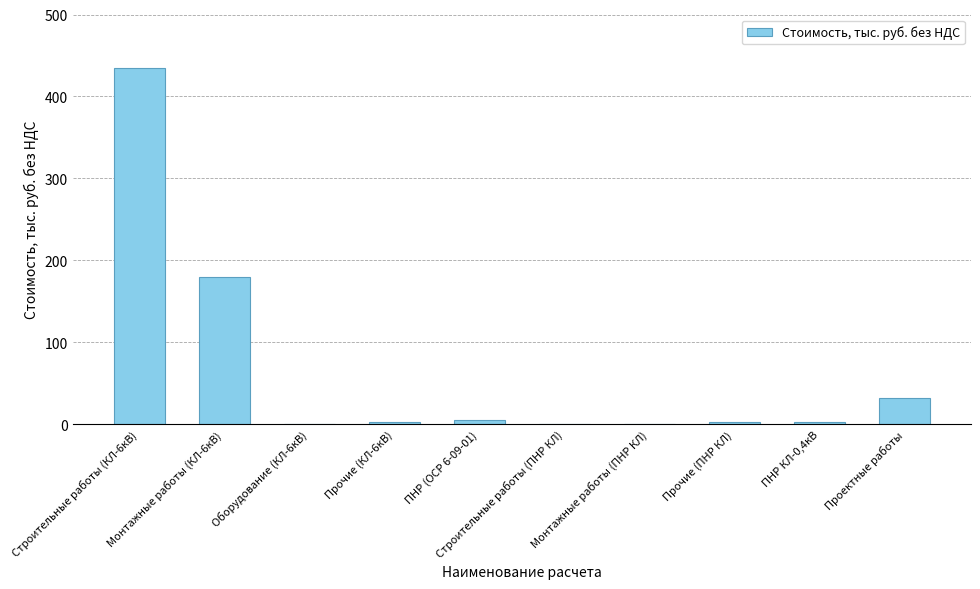

What is the average value?

65.7